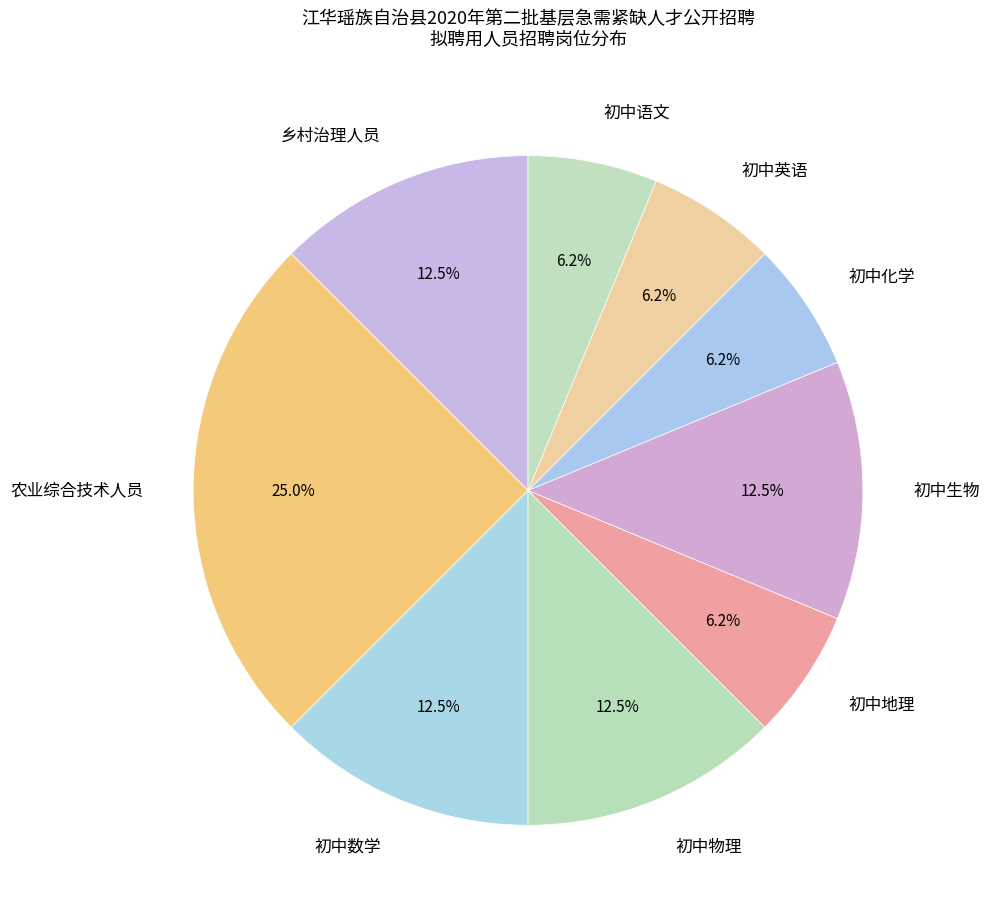

Which slice is the largest?

农业综合技术人员